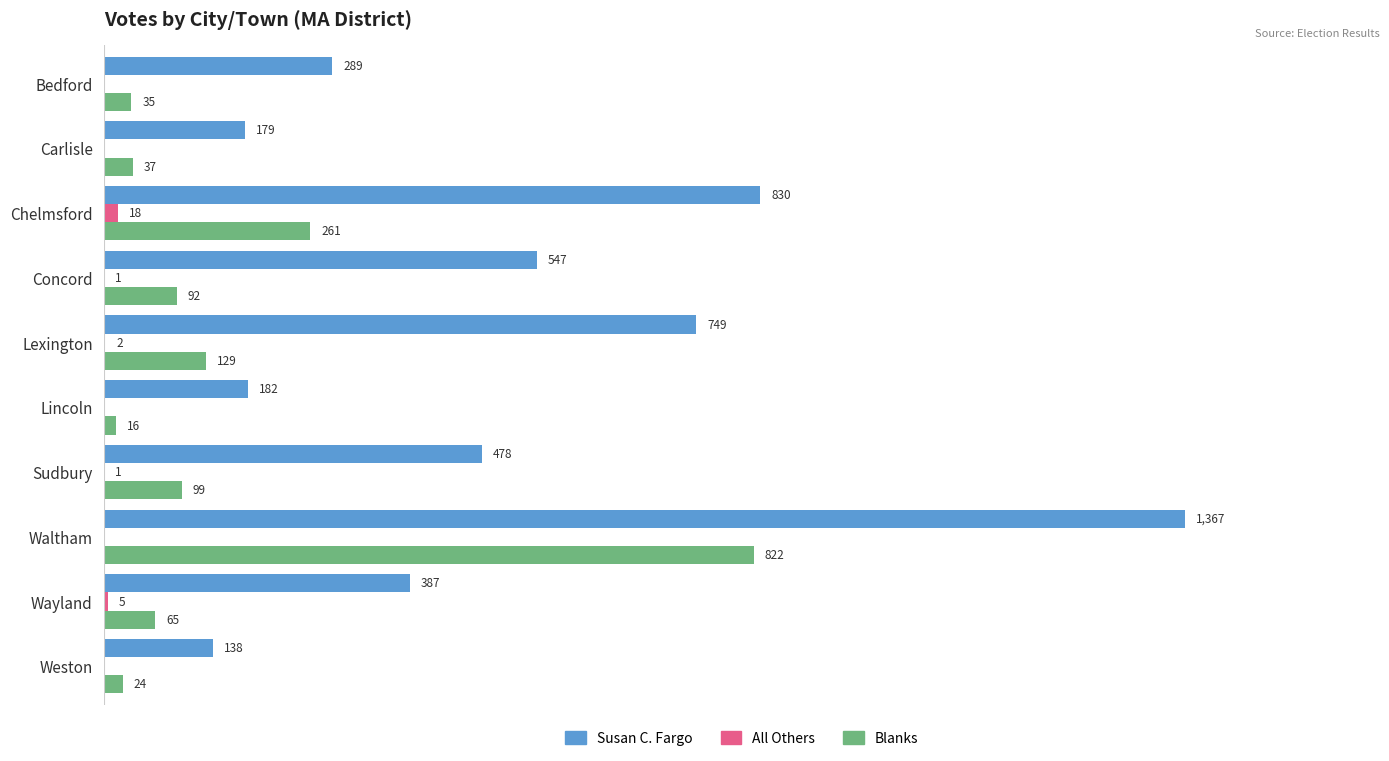

At which category is the sum across all series the highest?

Waltham